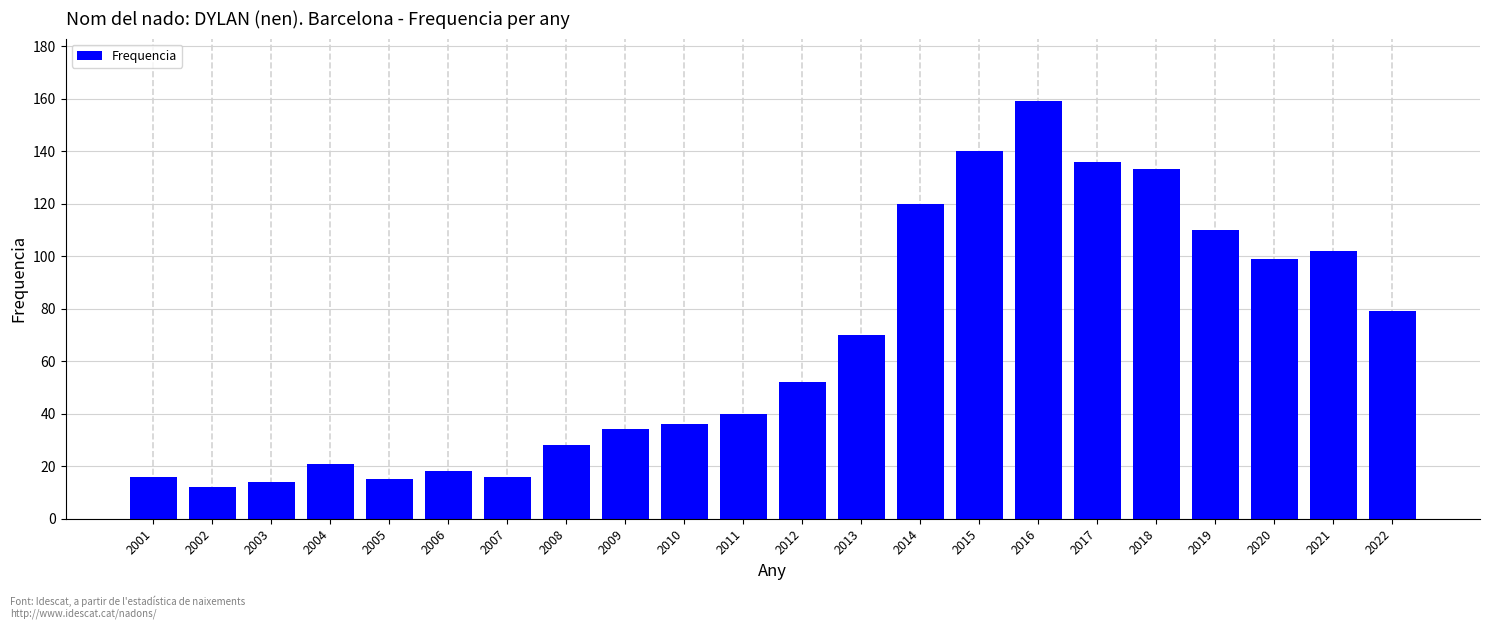

Reading left to right, transcribe all the data shown in this chart.

2001=16	2002=12	2003=14	2004=21	2005=15	2006=18	2007=16	2008=28	2009=34	2010=36	2011=40	2012=52	2013=70	2014=120	2015=140	2016=159	2017=136	2018=133	2019=110	2020=99	2021=102	2022=79